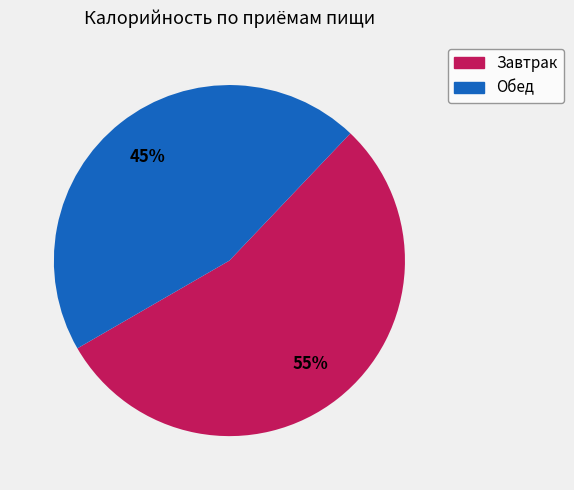

Is there a majority slice in this chart?

Yes